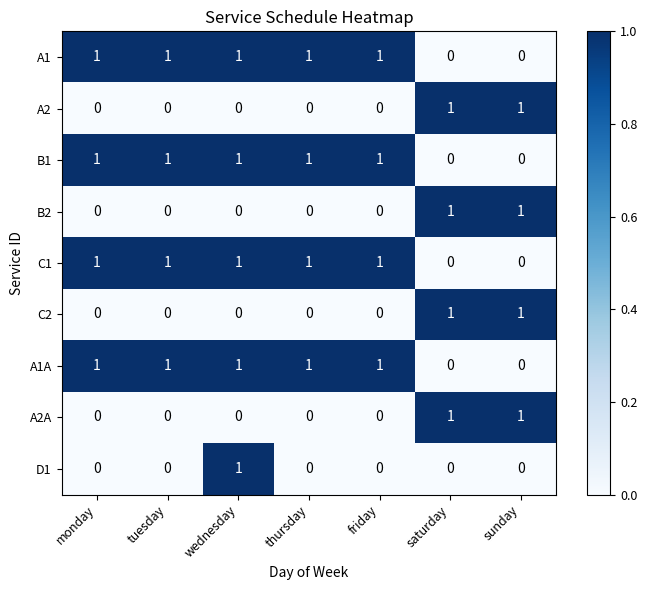

How many C1 values are between 0 and 1?

7